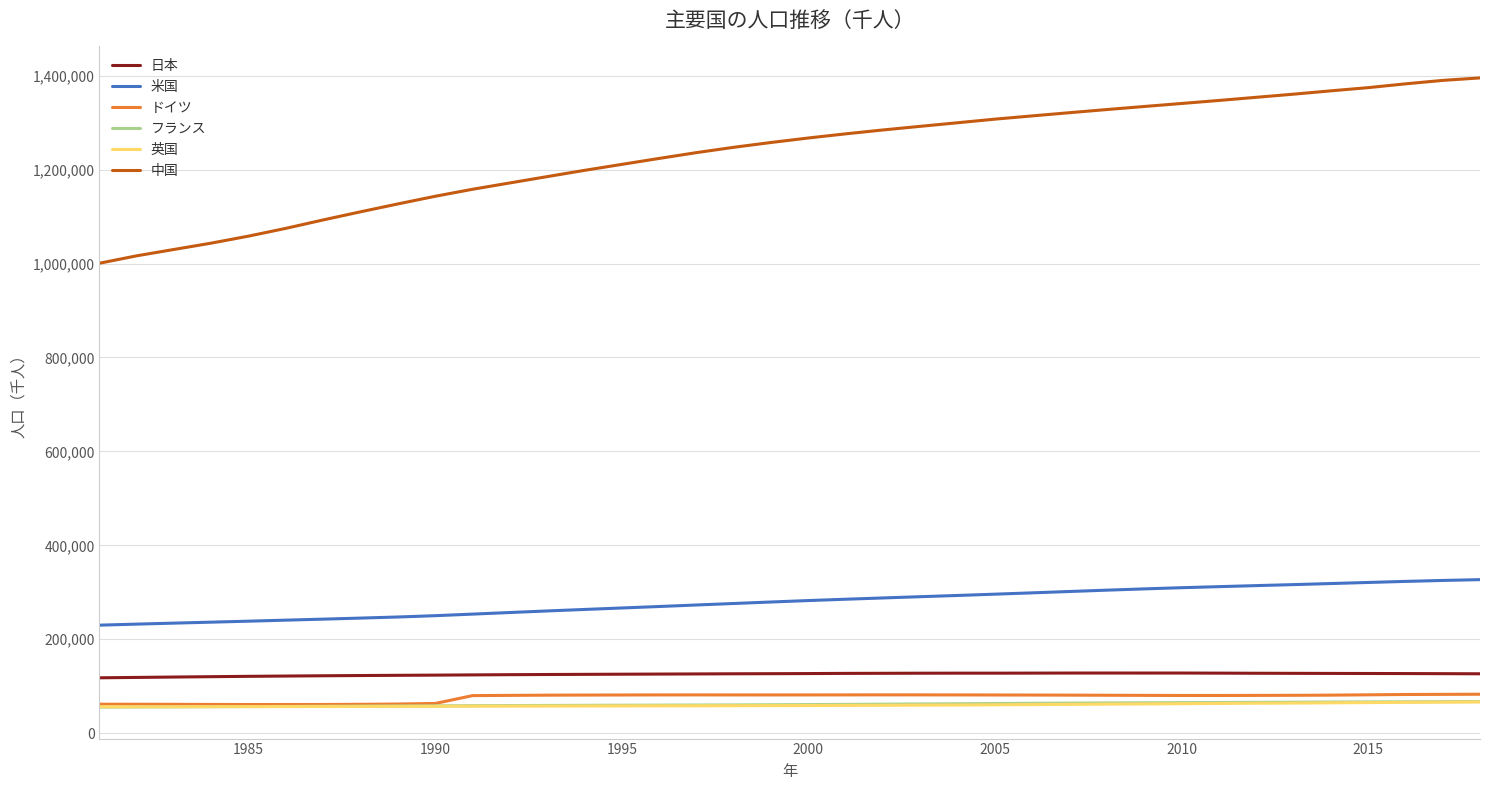

What is the minimum value for 米国?

230008